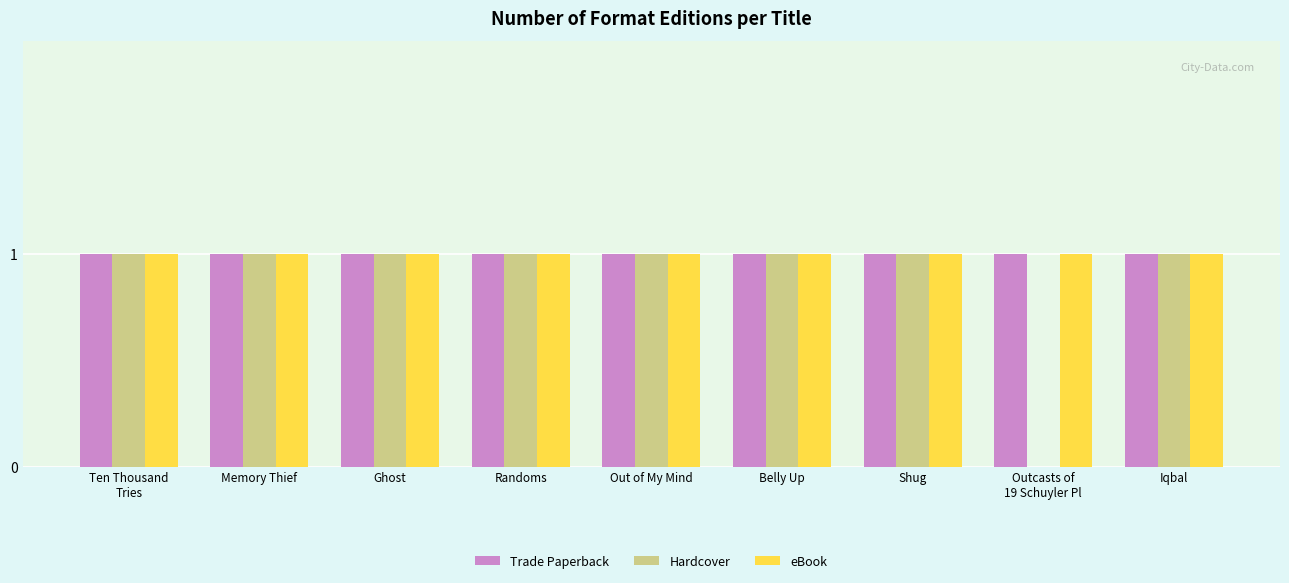

Where is Hardcover nearest to the value 0?

Outcasts of
19 Schuyler Pl